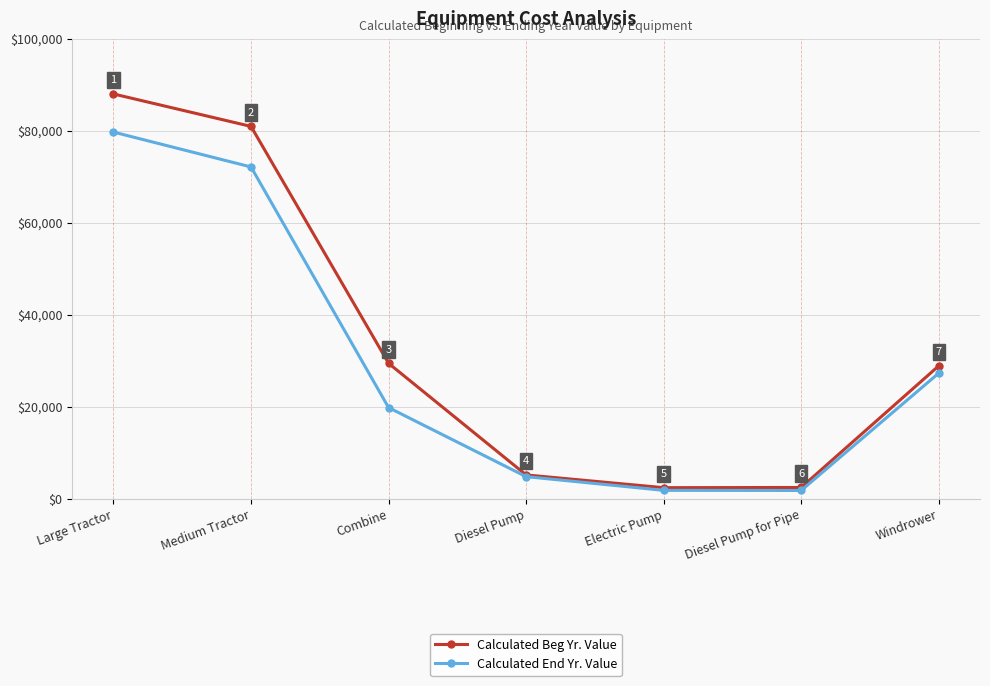

Rank the categories by Calculated End Yr. Value value from highest to lowest.

Large Tractor, Medium Tractor, Windrower, Combine, Diesel Pump, Electric Pump, Diesel Pump for Pipe